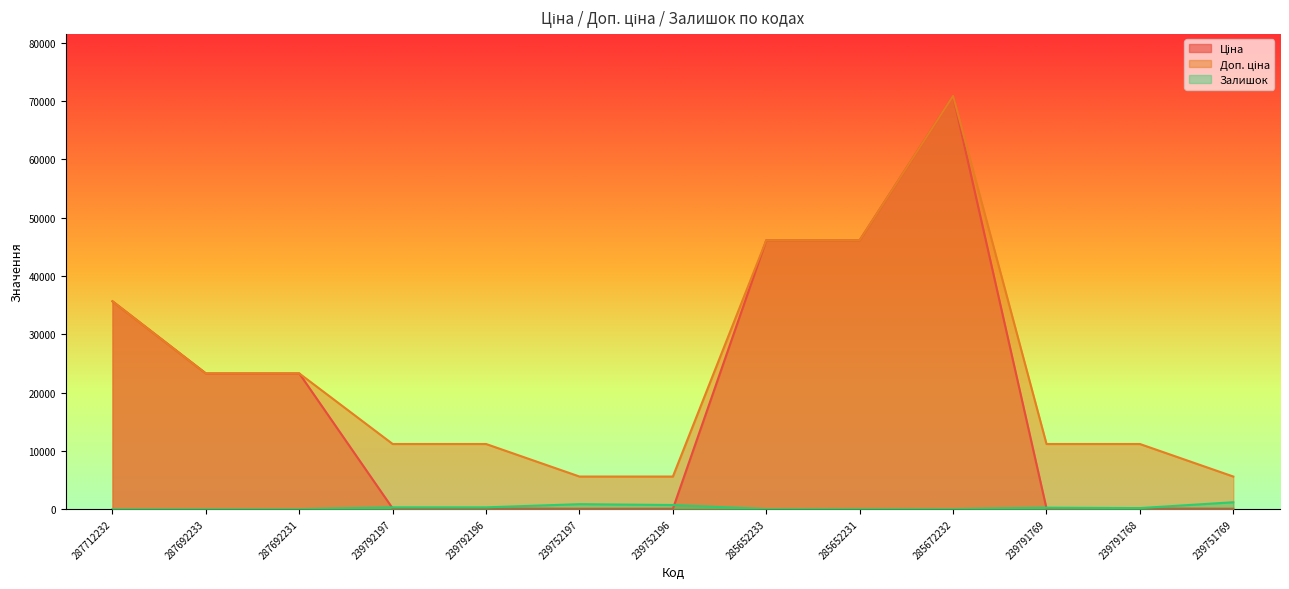

What is the label of the 1st point from the right?

239751769